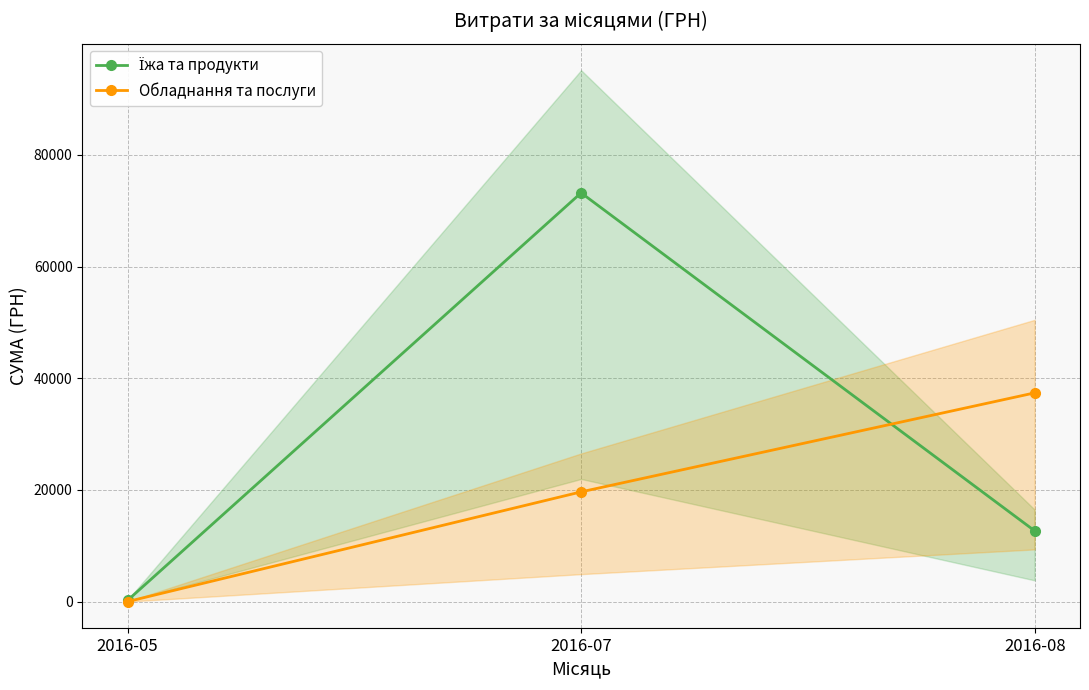

Which label corresponds to the largest value in the chart?

2016-07